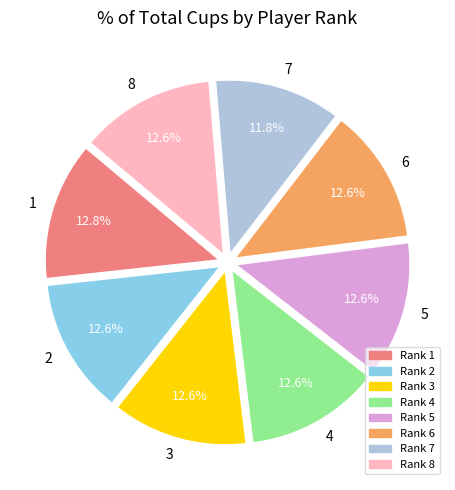

To the nearest percent, what percentage of the pie is 2?

13%